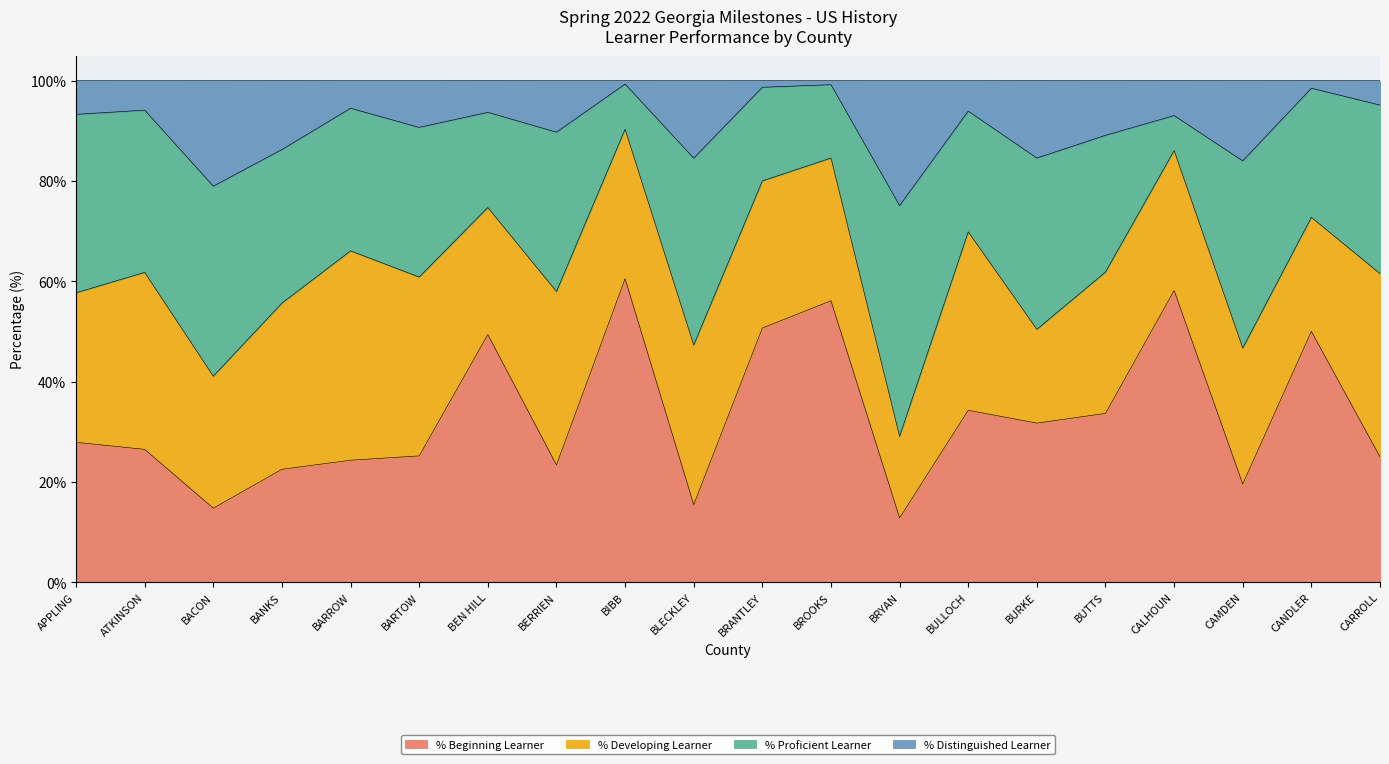

Between APPLING and BROOKS, which series saw the biggest shift?

% Beginning Learner